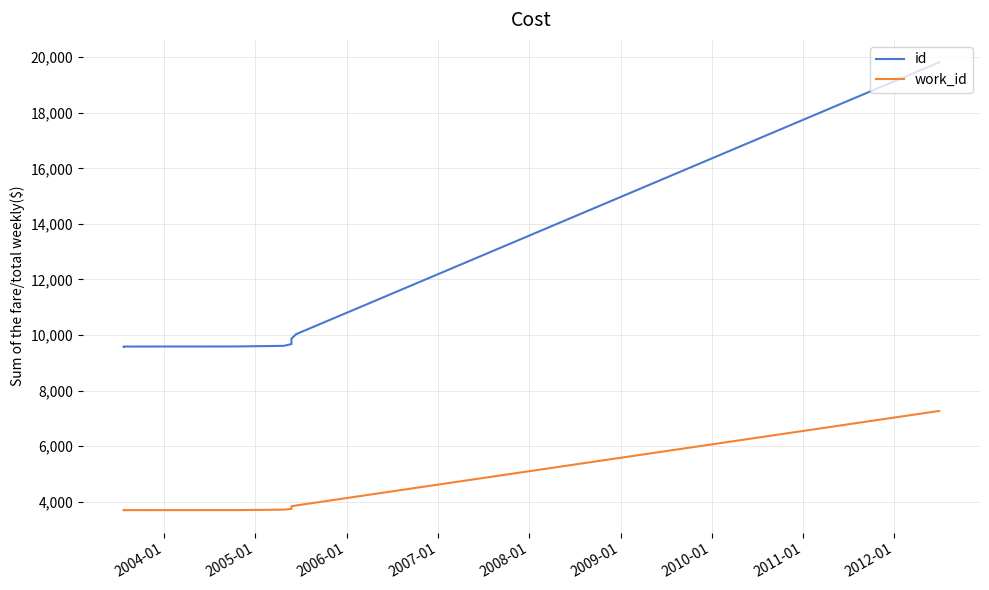

List the series in order of their peak value, lowest first.

work_id, id